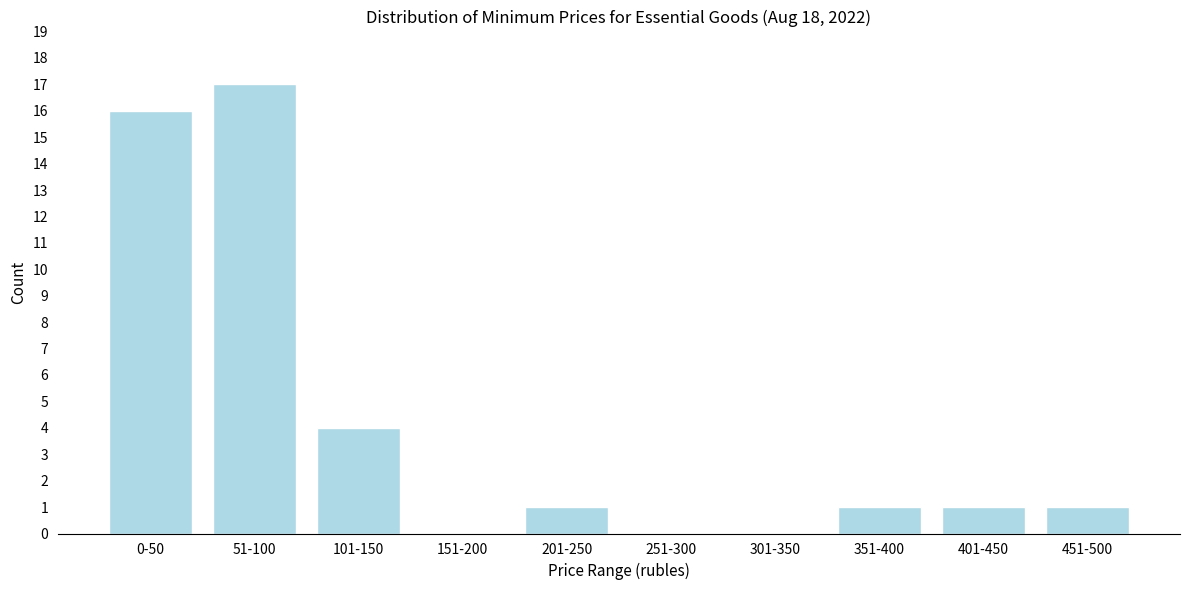

Reading right to left, extract all data points from this chart.

451-500=1	401-450=1	351-400=1	301-350=0	251-300=0	201-250=1	151-200=0	101-150=4	51-100=17	0-50=16